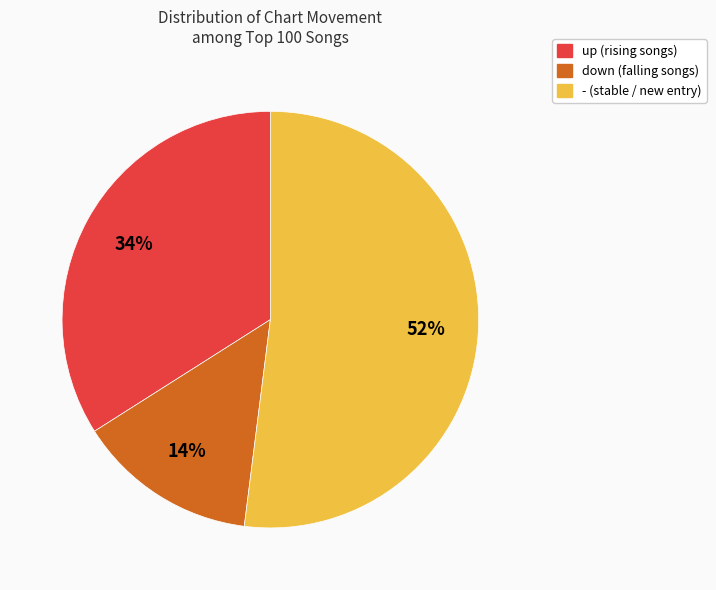

Do up and down together represent more than half of the pie?

No